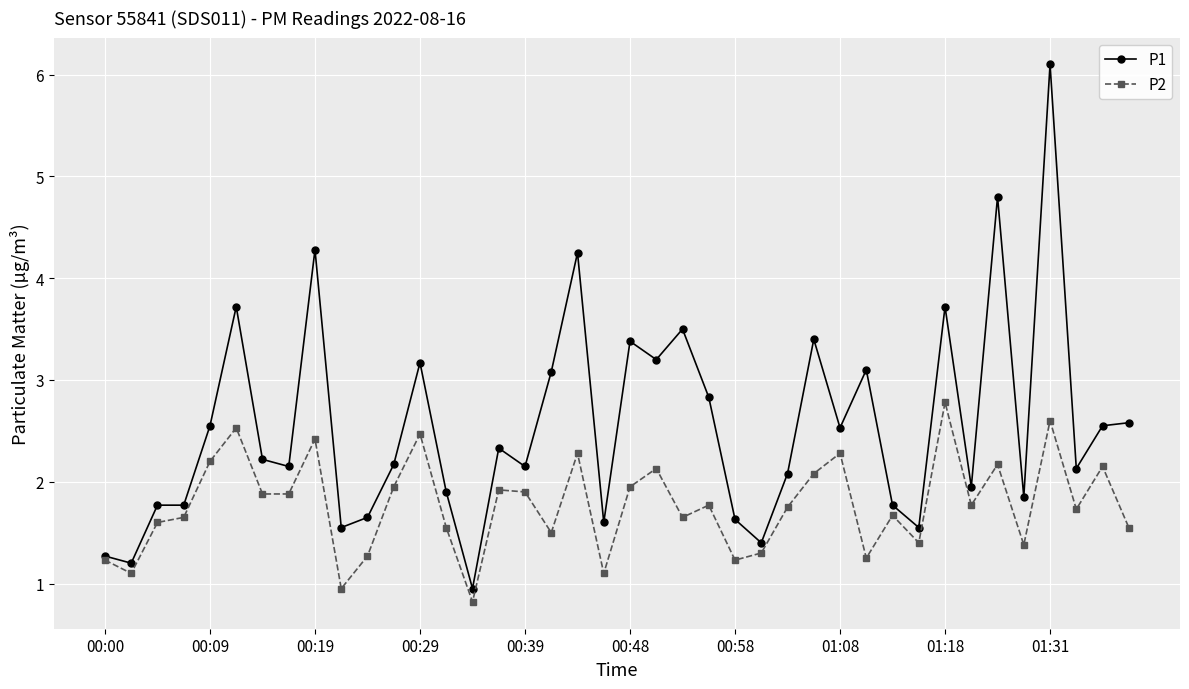

What are all the series names shown in the legend?

P1, P2